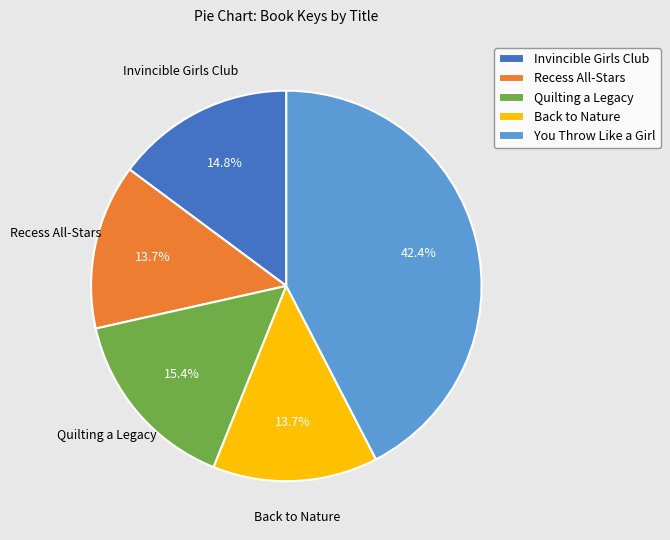

Is it true that Back to Nature is 14% of the pie?

True